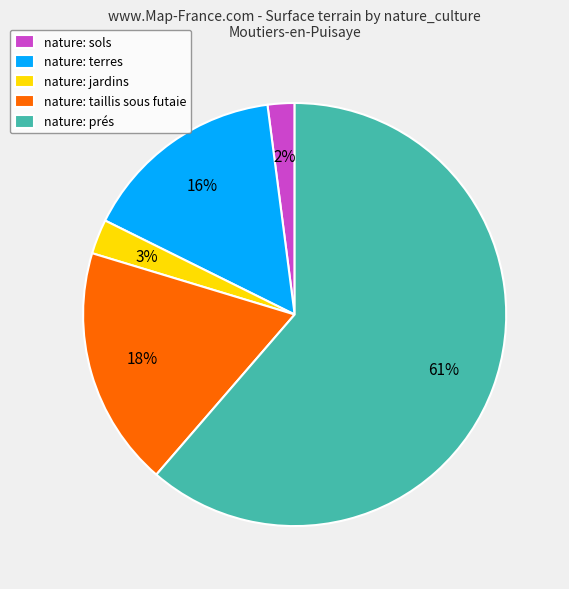

How many segments does this pie chart have?

5